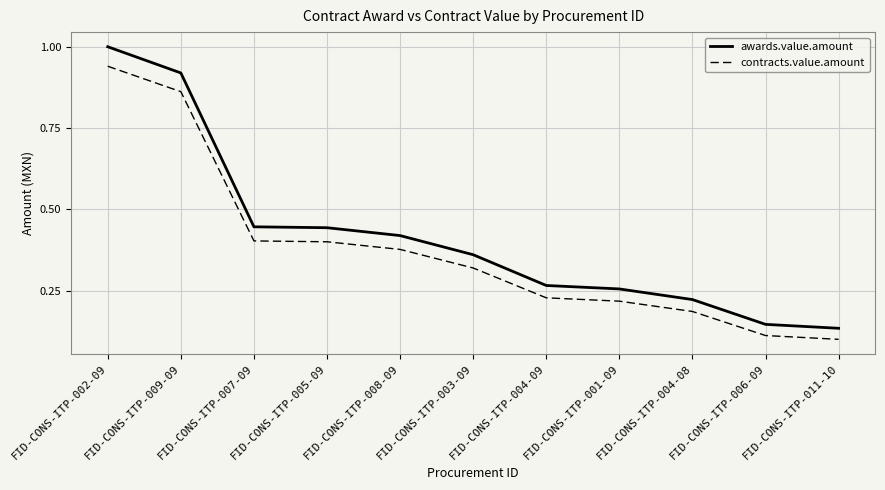

What position from the right is FID-CONS-ITP-004-08?

3